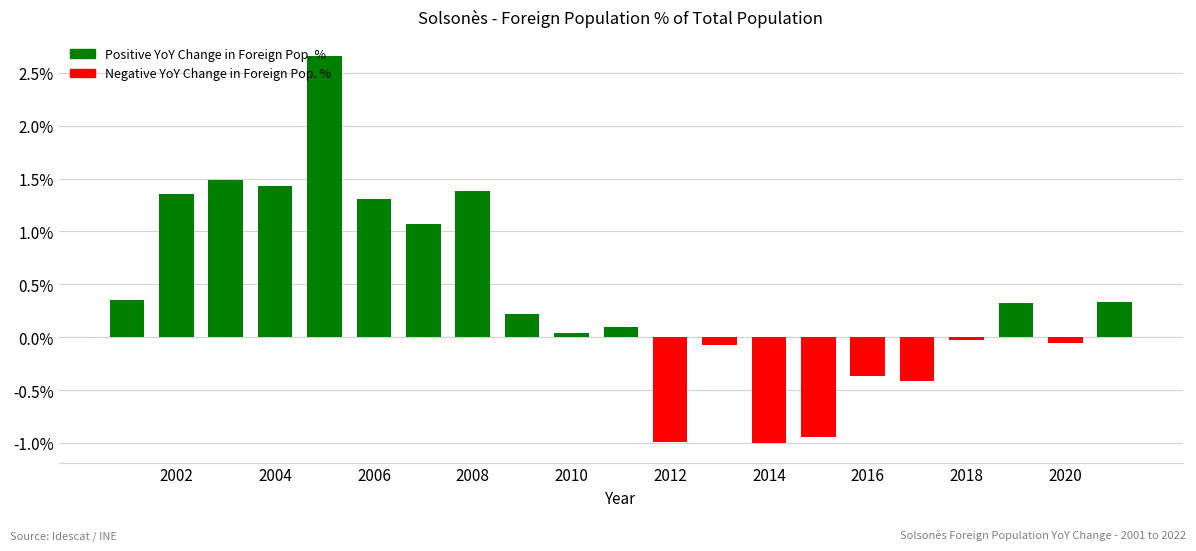

What is the minimum value shown in the chart?

-1.0